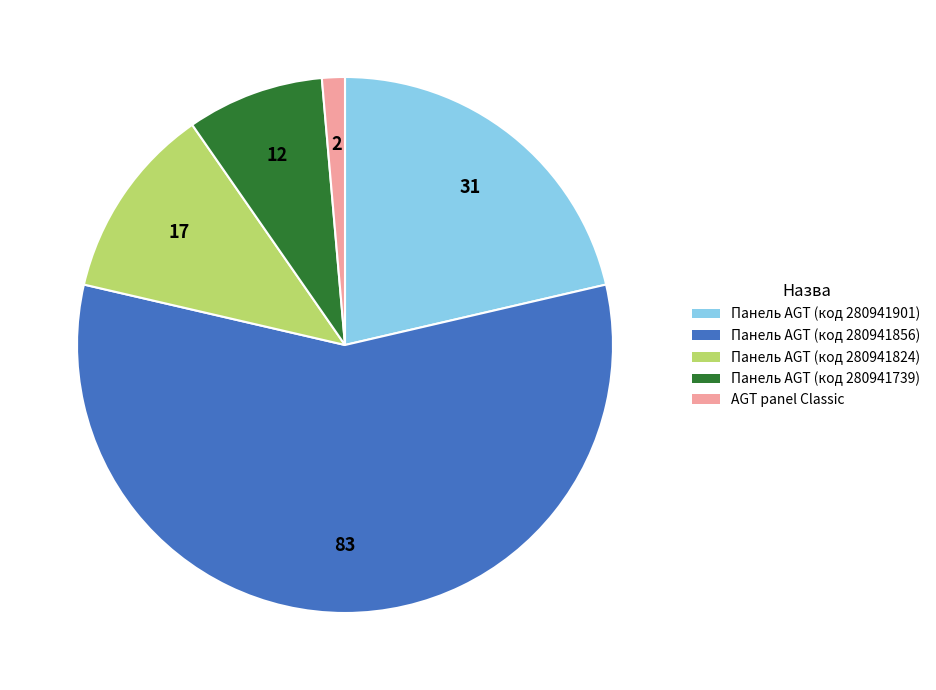

How many slices are in this pie chart?

5